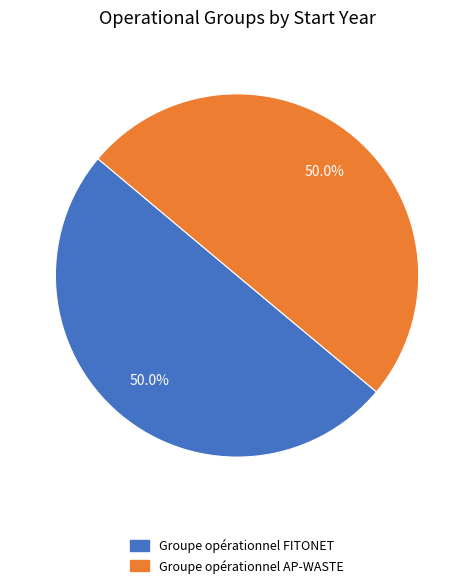

To the nearest percent, what portion does Groupe opérationnel FITONET represent?

50%